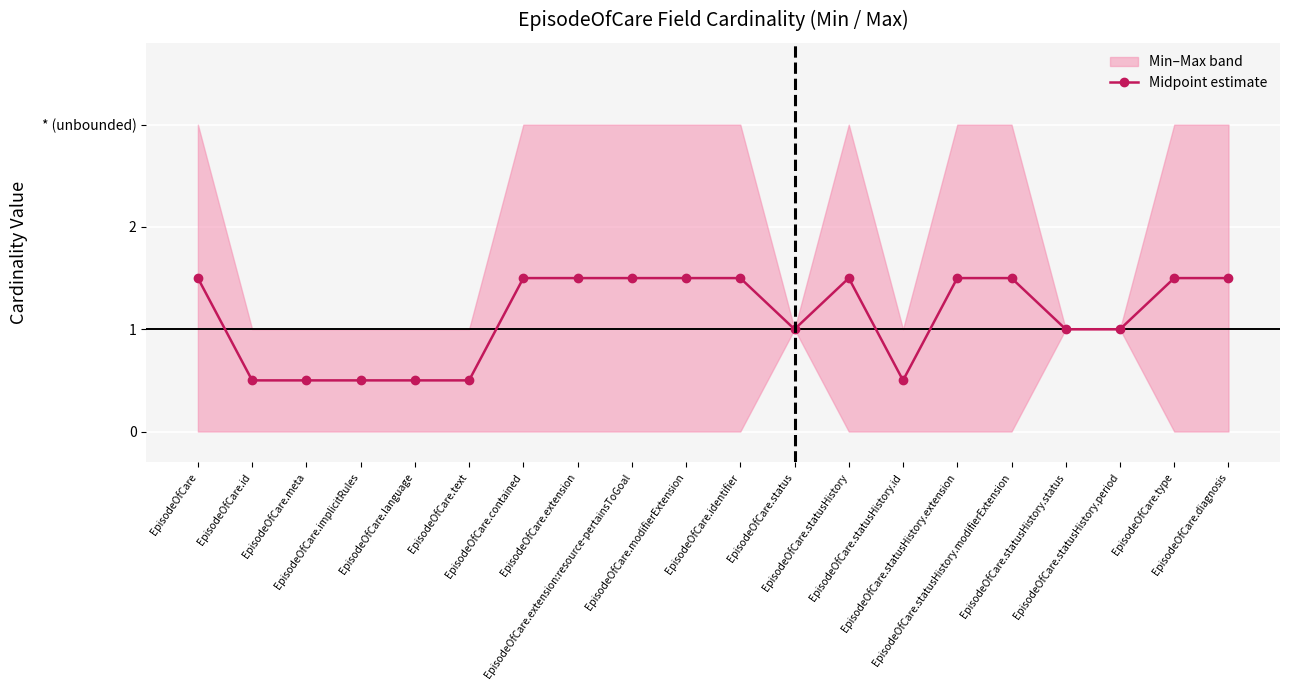

Reading left to right, what are all the values shown in this chart?

EpisodeOfCare=1.5	EpisodeOfCare.id=0.5	EpisodeOfCare.meta=0.5	EpisodeOfCare.implicitRules=0.5	EpisodeOfCare.language=0.5	EpisodeOfCare.text=0.5	EpisodeOfCare.contained=1.5	EpisodeOfCare.extension=1.5	EpisodeOfCare.extension:resource-pertainsToGoal=1.5	EpisodeOfCare.modifierExtension=1.5	EpisodeOfCare.identifier=1.5	EpisodeOfCare.status=1.0	EpisodeOfCare.statusHistory=1.5	EpisodeOfCare.statusHistory.id=0.5	EpisodeOfCare.statusHistory.extension=1.5	EpisodeOfCare.statusHistory.modifierExtension=1.5	EpisodeOfCare.statusHistory.status=1.0	EpisodeOfCare.statusHistory.period=1.0	EpisodeOfCare.type=1.5	EpisodeOfCare.diagnosis=1.5